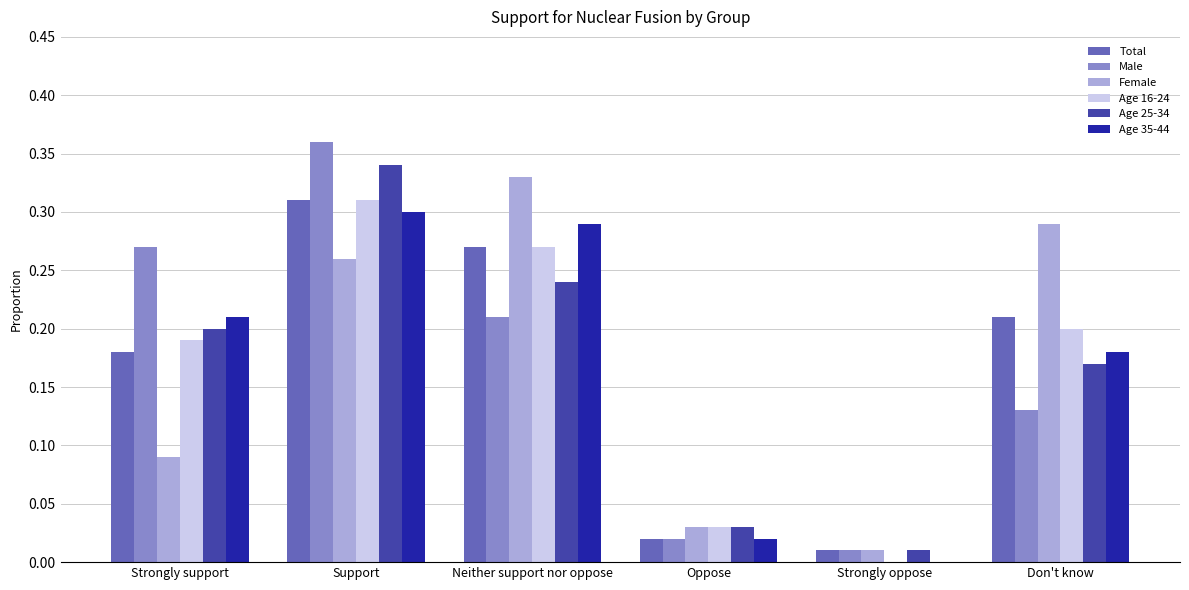

What are all the series names shown in the legend?

Total, Male, Female, Age 16-24, Age 25-34, Age 35-44